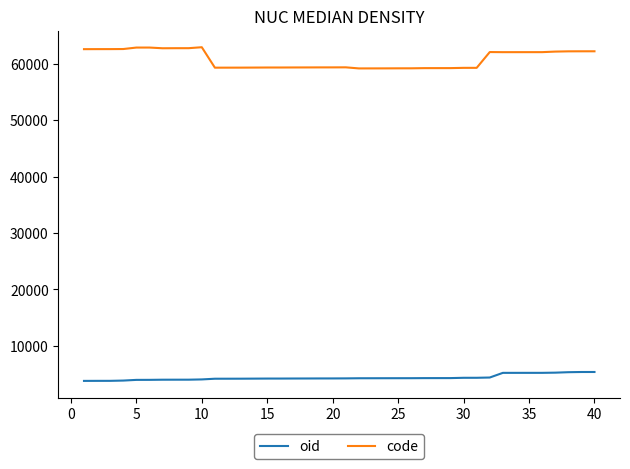

Which series has the widest spread of values?

code